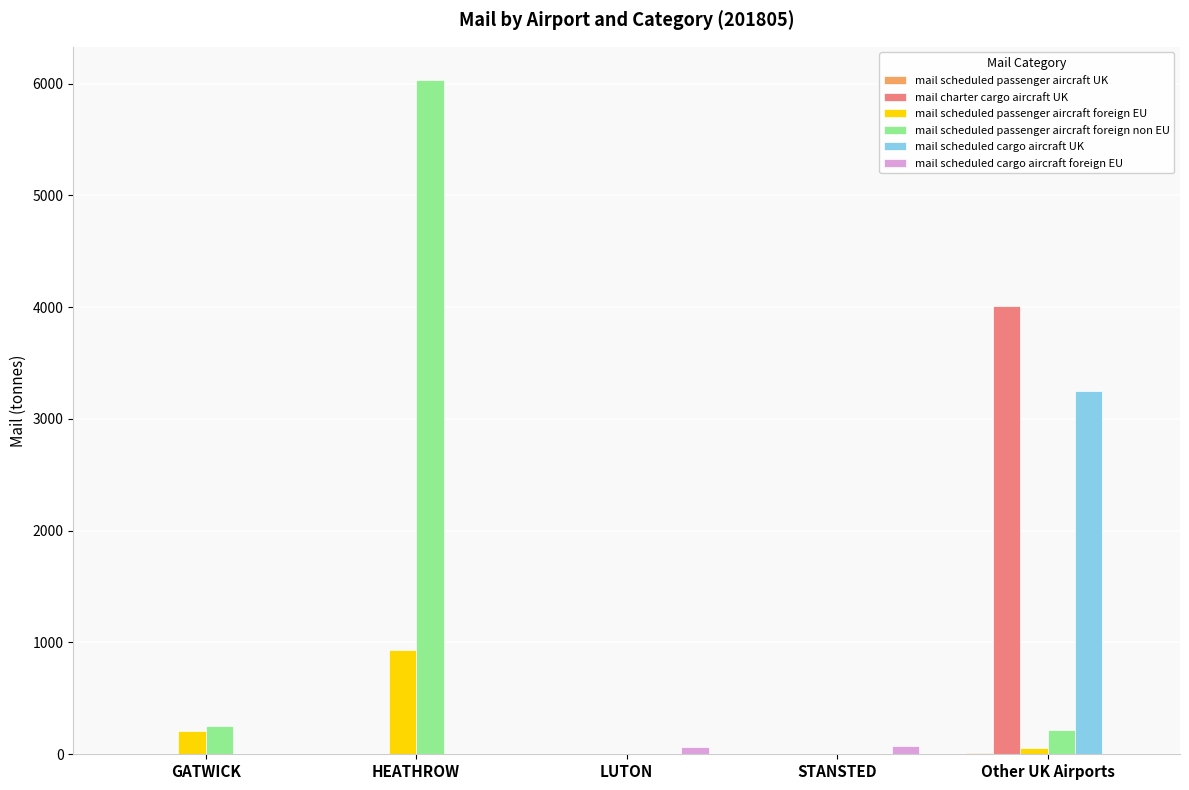

What is the sum of all mail charter cargo aircraft UK values?

4008.1